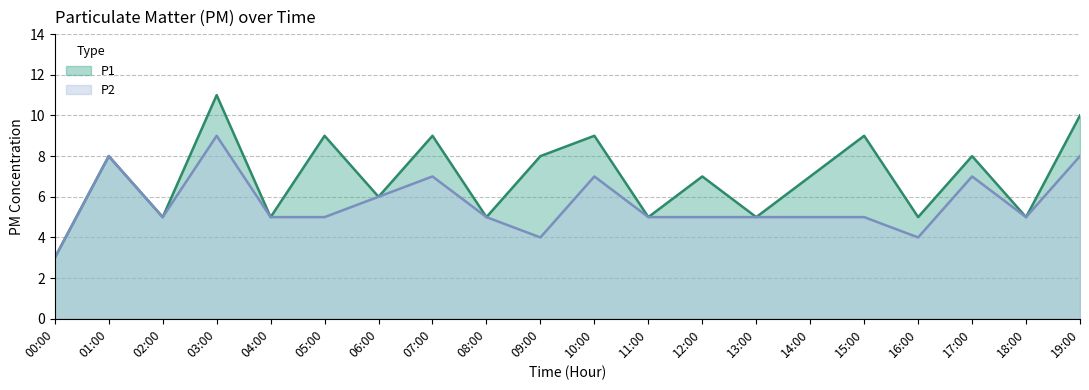

What is the maximum value shown in the chart?

11